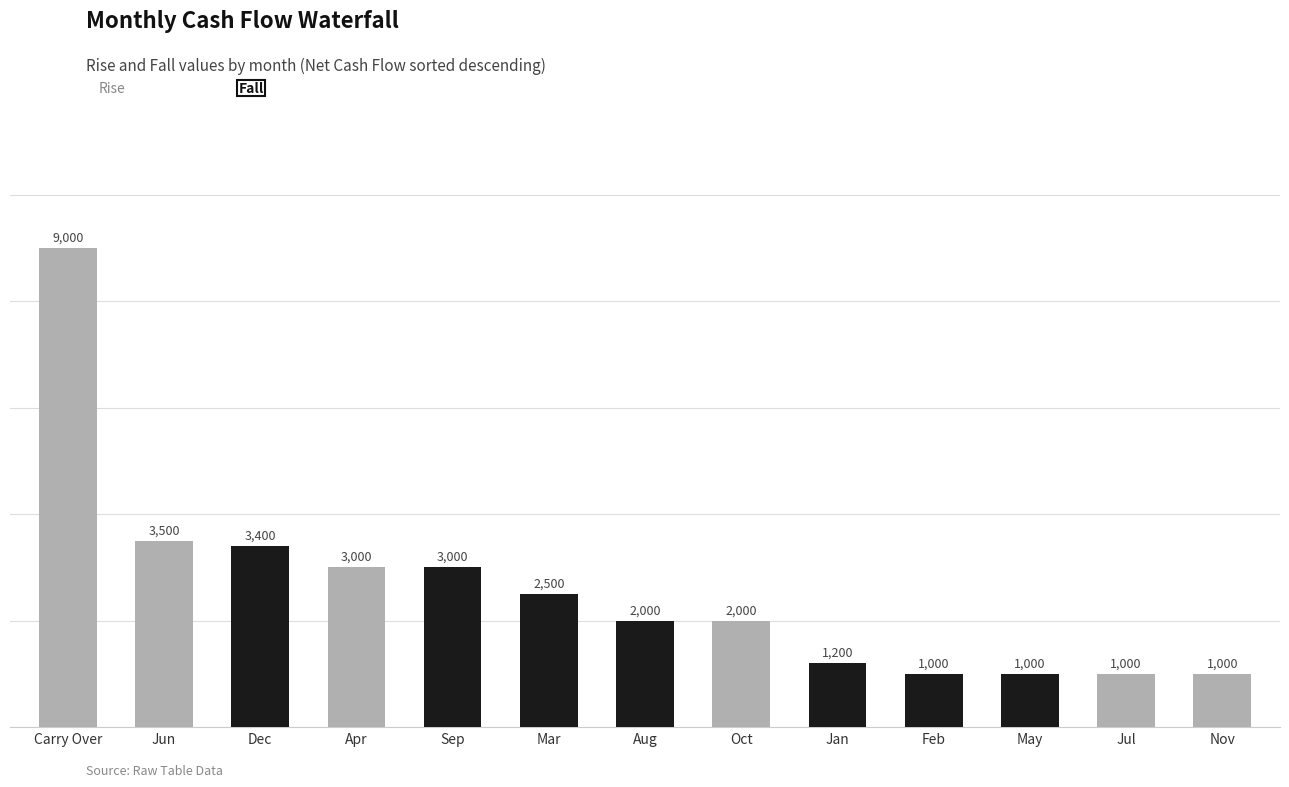

How many values in the Rise series exceed 0?

6